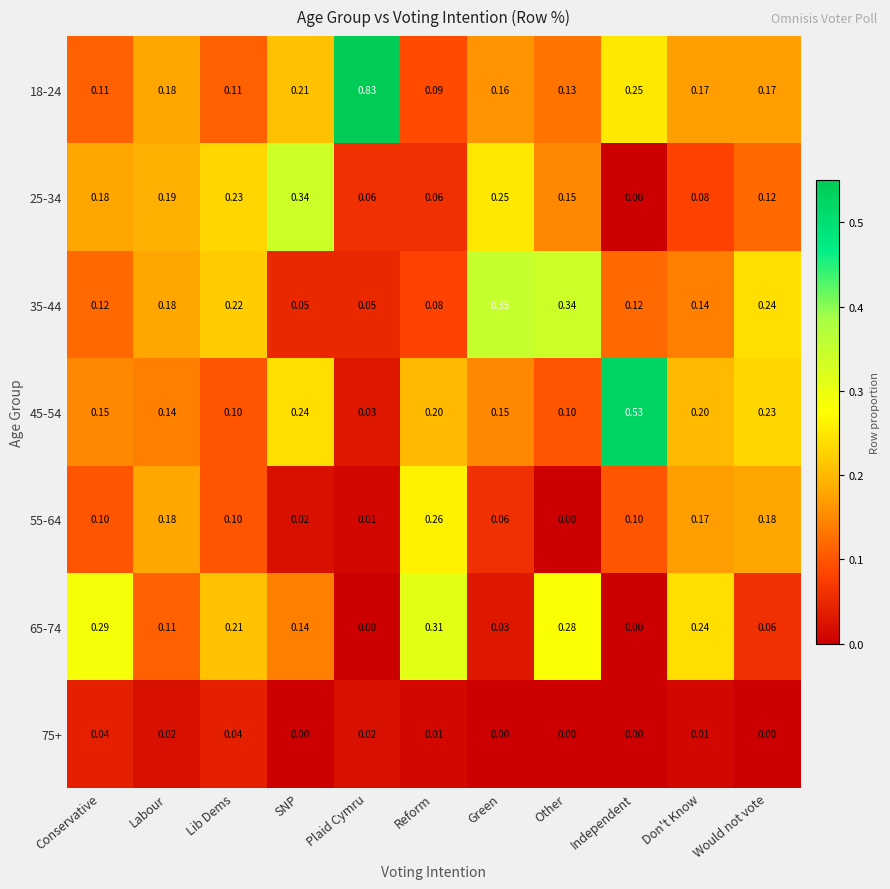

Is the value of 35-44 at SNP greater than the value of 25-34 at Other?

No